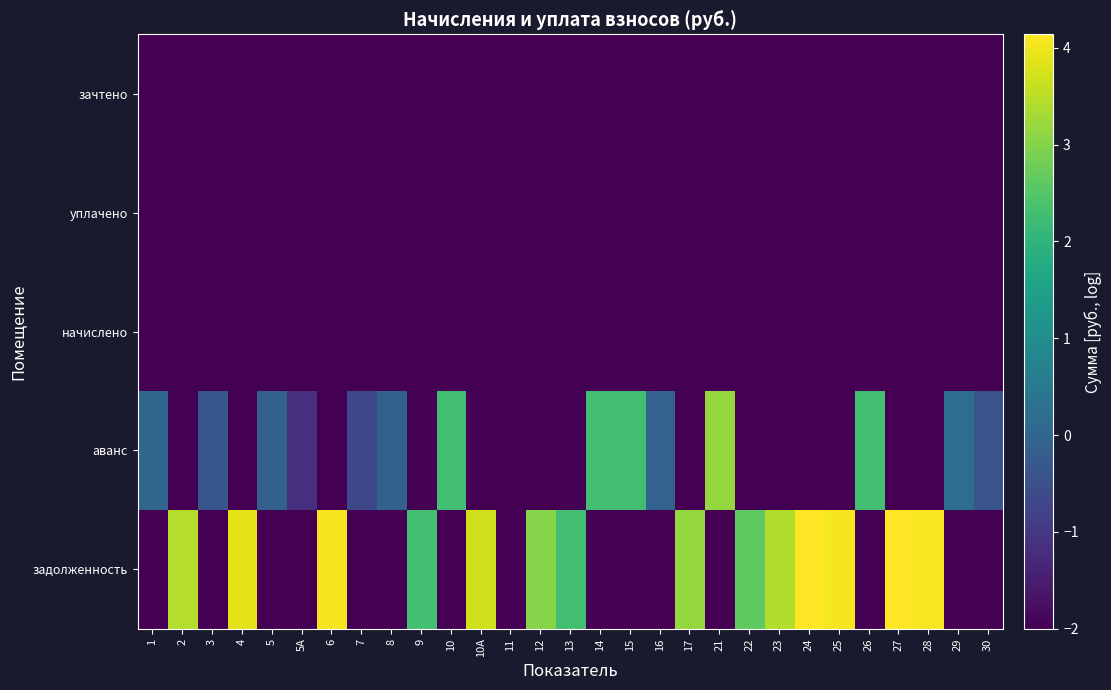

Reading left to right, what are all the values shown in this chart?

задолженность: 1=-2.0	2=3.5	3=-2.0	4=3.9	5=-2.0	5A=-2.0	6=4.1	7=-2.0	8=-2.0	9=2.3	10=-2.0	10A=3.7	11=-2.0	12=3.0	13=2.3	14=-2.0	15=-2.0	16=-2.0	17=3.2	21=-2.0	22=2.6	23=3.4	24=4.1	25=4.1	26=-2.0	27=4.1	28=4.1	29=-2.0	30=-2.0
аванс: 1=0.0	2=-2.0	3=-0.3	4=-2.0	5=-0.1	5A=-1.2	6=-2.0	7=-0.7	8=-0.1	9=-2.0	10=2.3	10A=-2.0	11=-2.0	12=-2.0	13=-2.0	14=2.3	15=2.3	16=-0.1	17=-2.0	21=3.2	22=-2.0	23=-2.0	24=-2.0	25=-2.0	26=2.3	27=-2.0	28=-2.0	29=0.2	30=-0.4
начислено: 1=-2.0	2=-2.0	3=-2.0	4=-2.0	5=-2.0	5A=-2.0	6=-2.0	7=-2.0	8=-2.0	9=-2.0	10=-2.0	10A=-2.0	11=-2.0	12=-2.0	13=-2.0	14=-2.0	15=-2.0	16=-2.0	17=-2.0	21=-2.0	22=-2.0	23=-2.0	24=-2.0	25=-2.0	26=-2.0	27=-2.0	28=-2.0	29=-2.0	30=-2.0
уплачено: 1=-2.0	2=-2.0	3=-2.0	4=-2.0	5=-2.0	5A=-2.0	6=-2.0	7=-2.0	8=-2.0	9=-2.0	10=-2.0	10A=-2.0	11=-2.0	12=-2.0	13=-2.0	14=-2.0	15=-2.0	16=-2.0	17=-2.0	21=-2.0	22=-2.0	23=-2.0	24=-2.0	25=-2.0	26=-2.0	27=-2.0	28=-2.0	29=-2.0	30=-2.0
зачтено: 1=-2.0	2=-2.0	3=-2.0	4=-2.0	5=-2.0	5A=-2.0	6=-2.0	7=-2.0	8=-2.0	9=-2.0	10=-2.0	10A=-2.0	11=-2.0	12=-2.0	13=-2.0	14=-2.0	15=-2.0	16=-2.0	17=-2.0	21=-2.0	22=-2.0	23=-2.0	24=-2.0	25=-2.0	26=-2.0	27=-2.0	28=-2.0	29=-2.0	30=-2.0